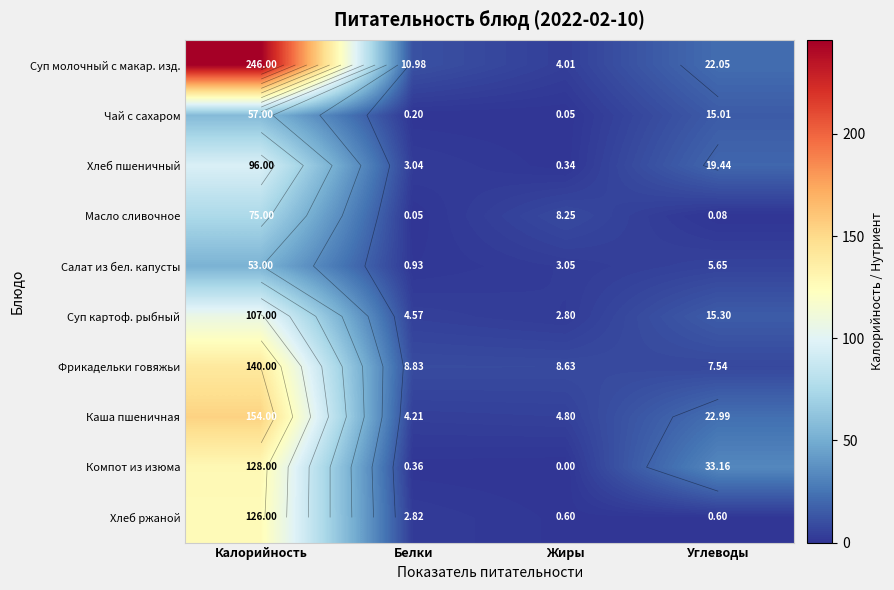

What is the difference between the highest and lowest values at Белки?

10.9